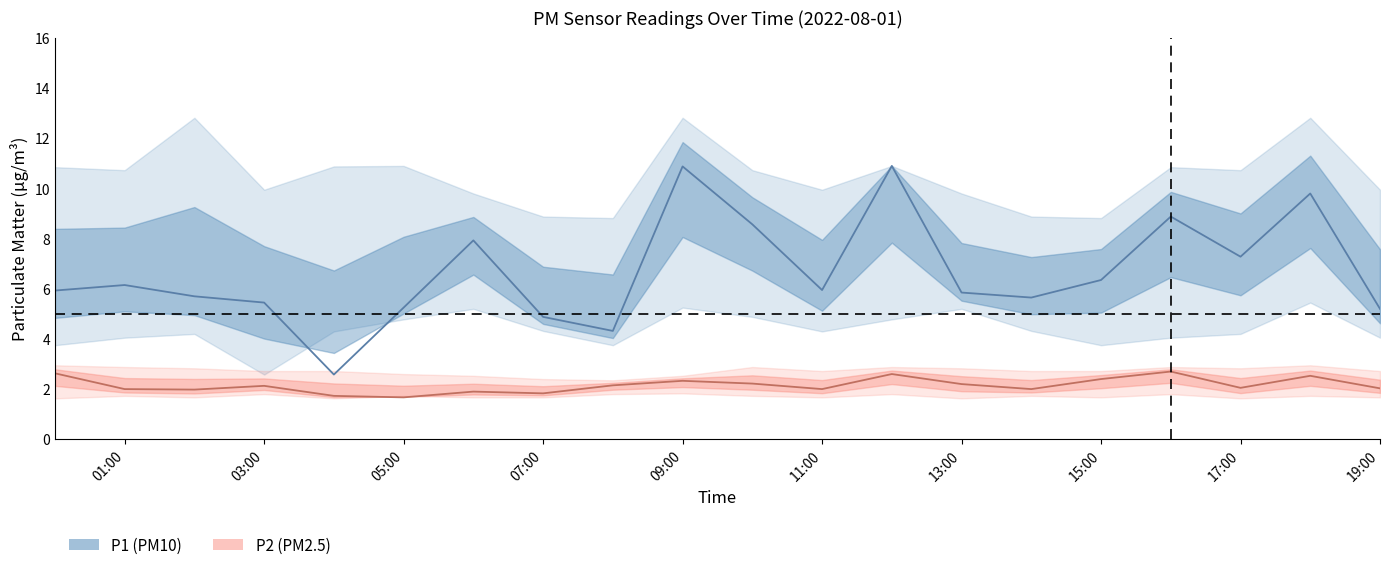

Which series has the largest total across all categories?

P1 mean